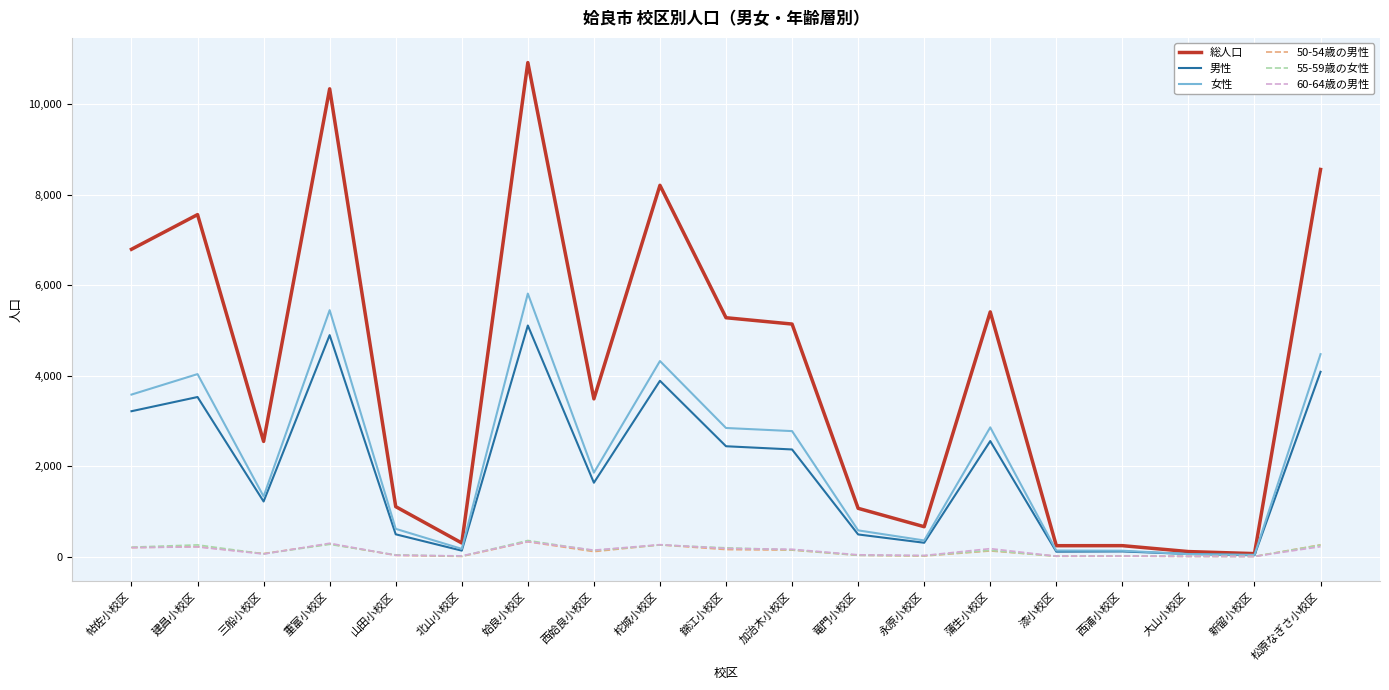

Is it true that 総人口 equals 10926 at 姶良小校区?

True